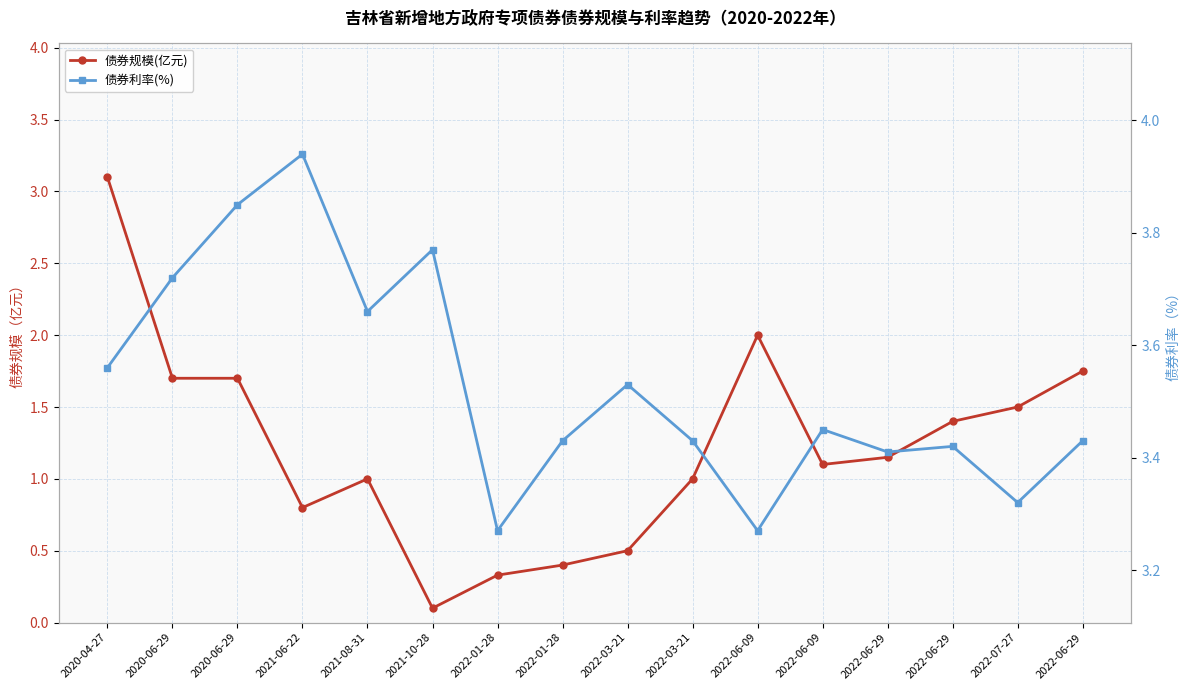

What is the approximate value of 债券规模(亿元) at 2022-07-27?

1.5